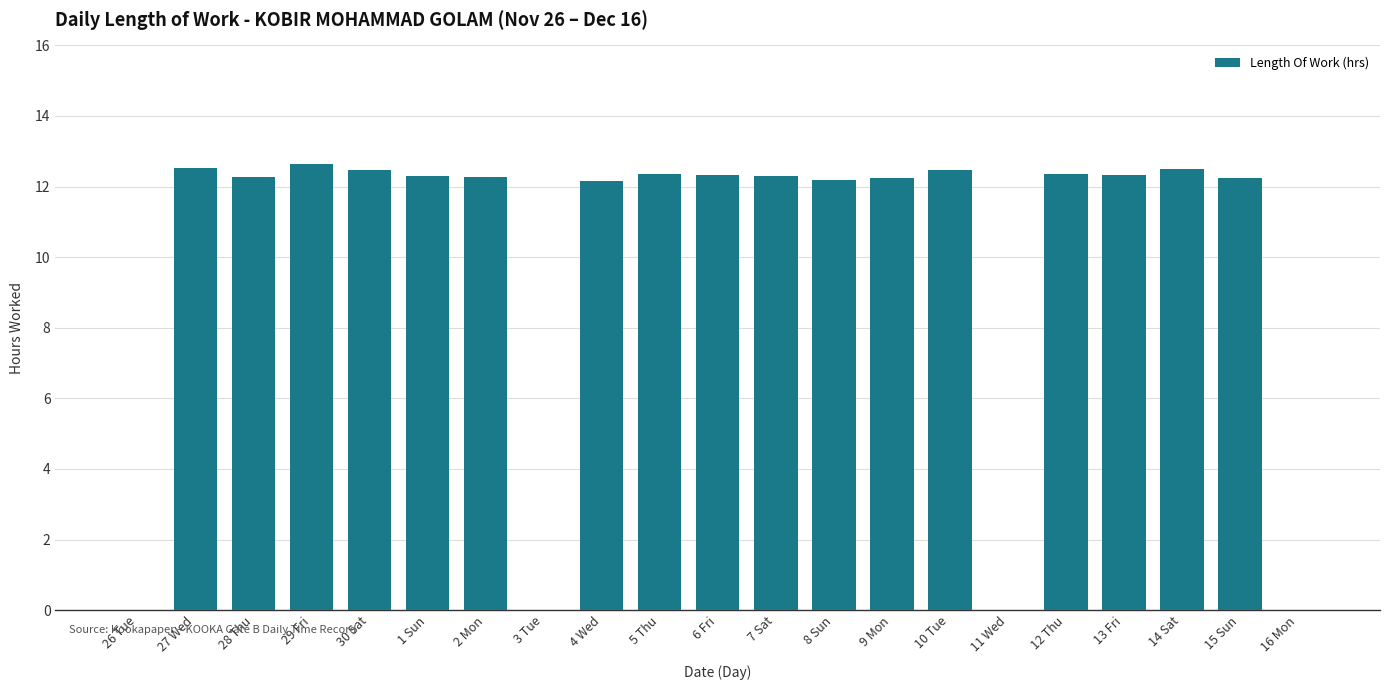

What is the ratio of the value at 1 Sun to the value at 2 Mon?

1.0